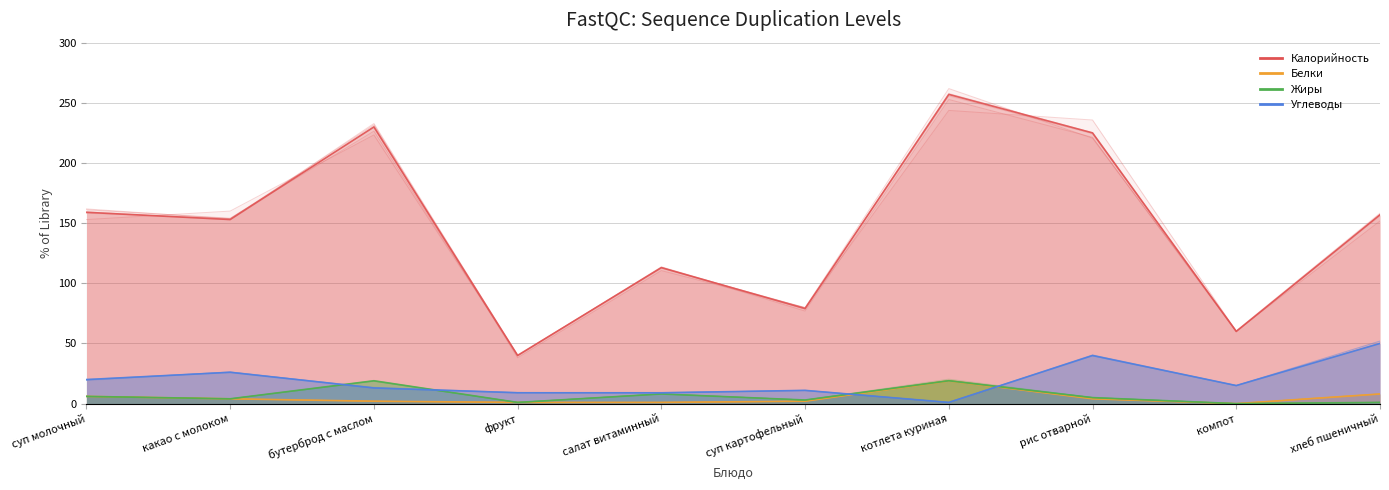

True or false: Углеводы and Белки intersect in this chart.

True